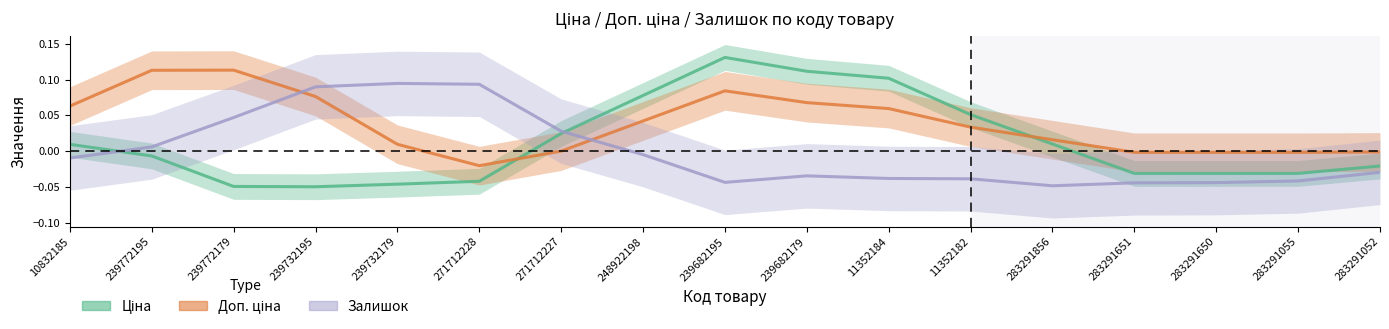

True or false: Ціна has a value of 0.1 at 11352182.

True